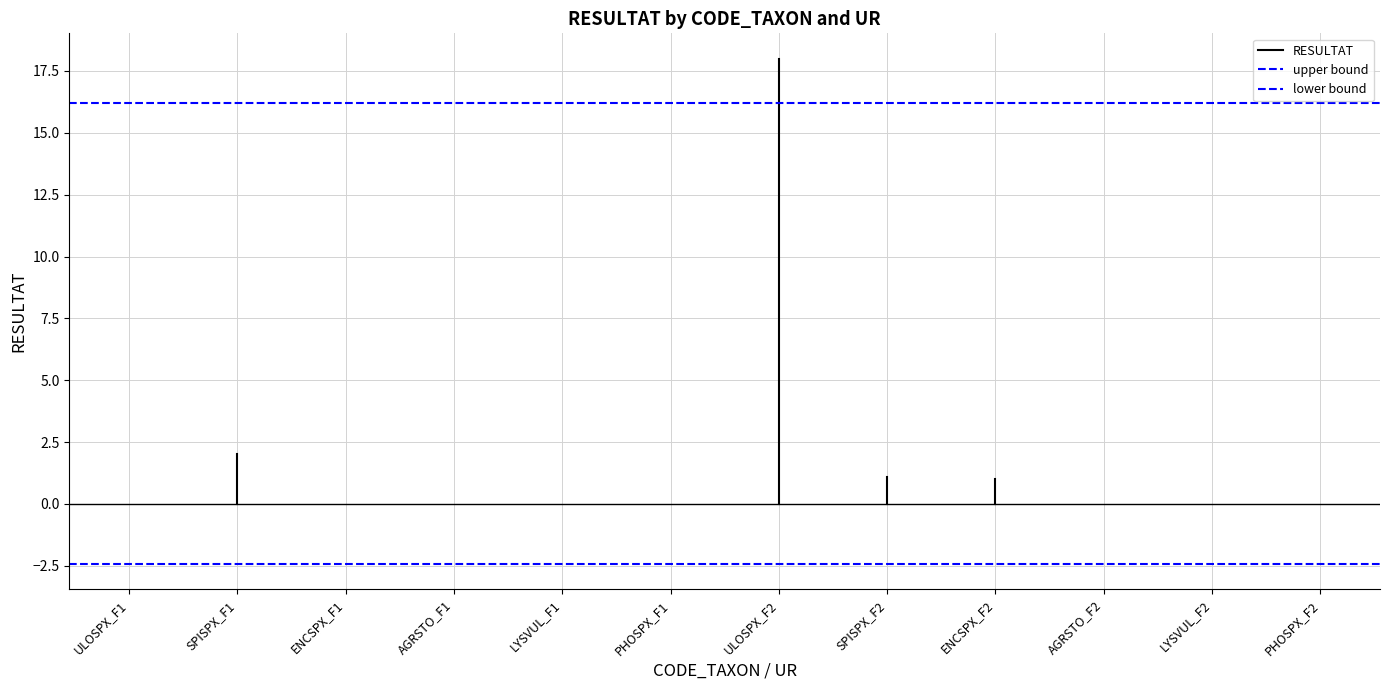

Where is RESULTAT nearest to the value 0?

ULOSPX_F1